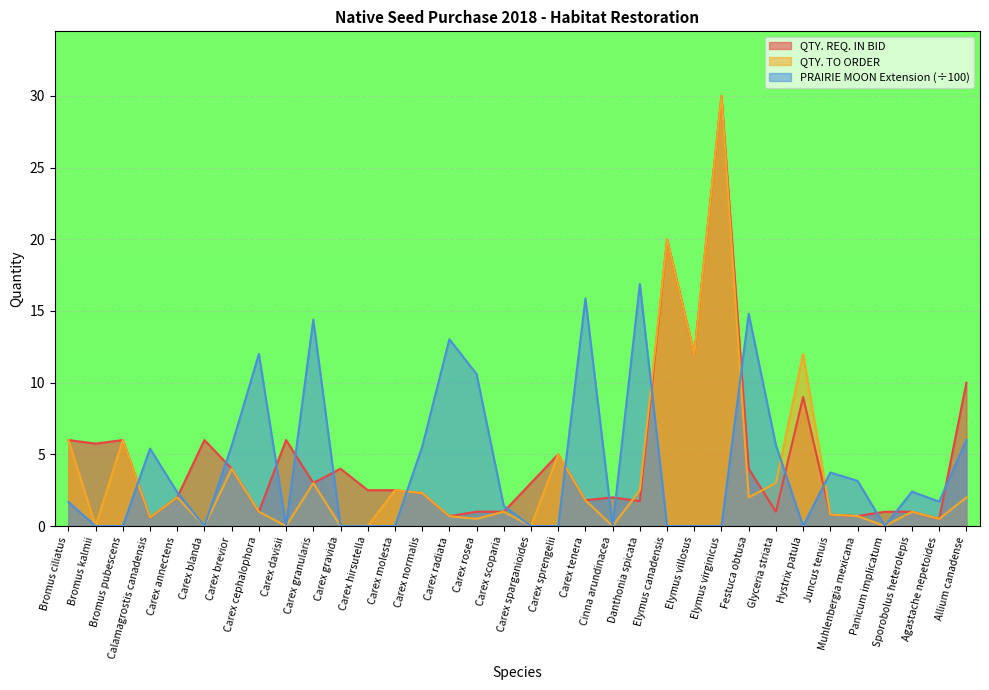

List the series in order of their overall mean, lowest first.

QTY. TO ORDER, PRAIRIE MOON Extension (÷100), QTY. REQ. IN BID